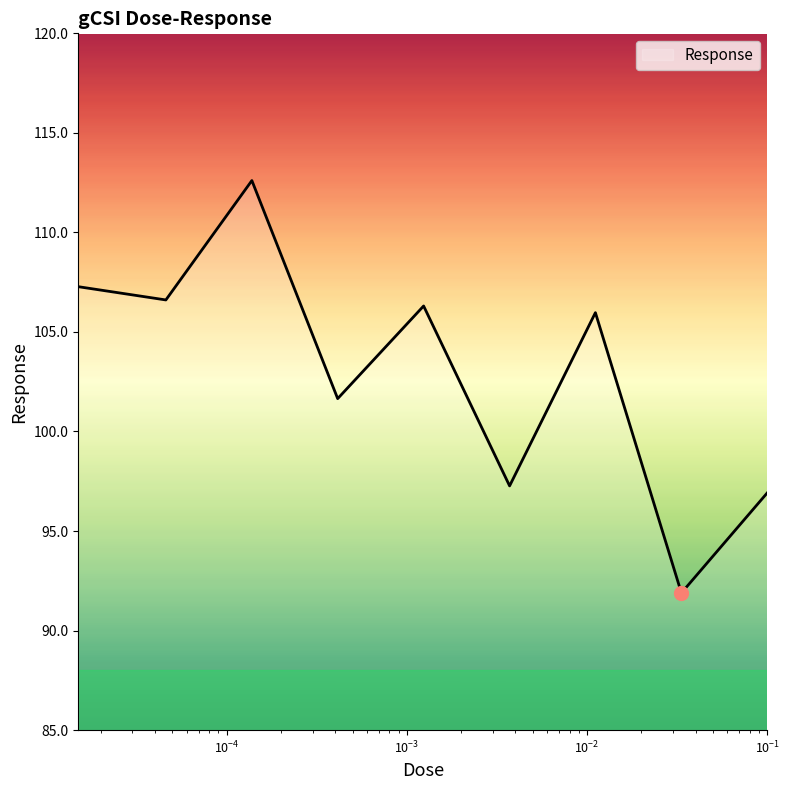

What is the minimum value shown in the chart?

91.9